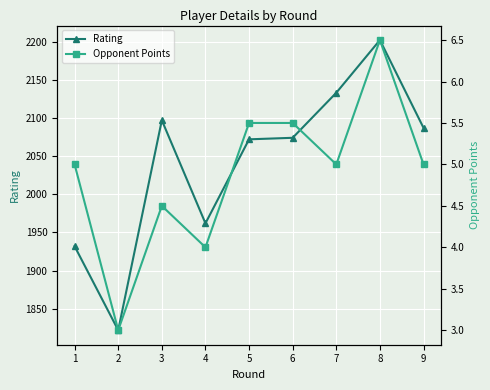

True or false: Opponent Points has more than 0 interior local peaks.

True